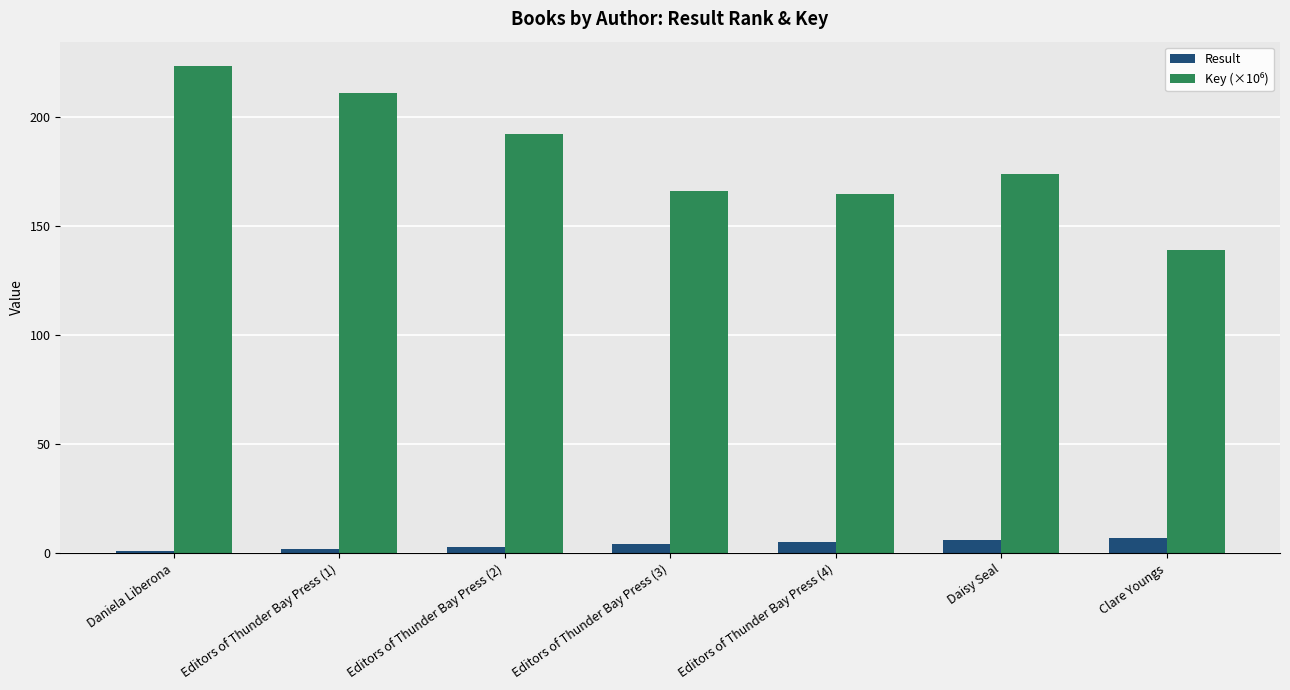

What value does the Result series have at Clare Youngs?

7.0